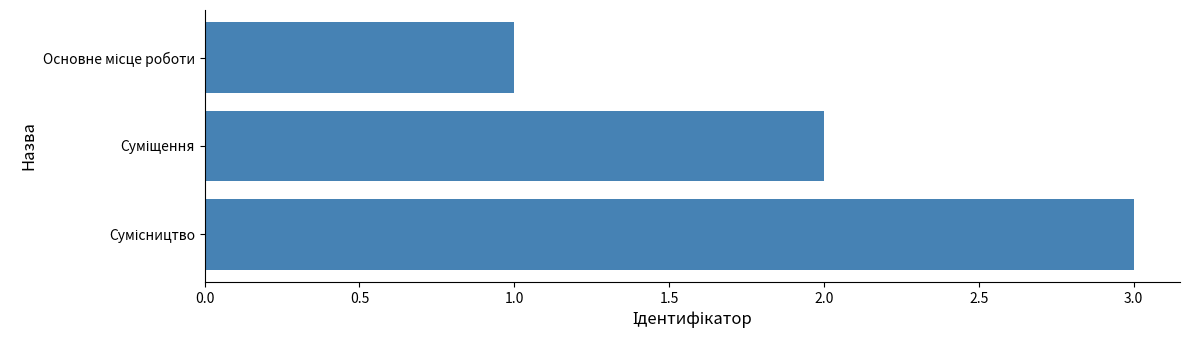

What is the maximum value shown in the chart?

3